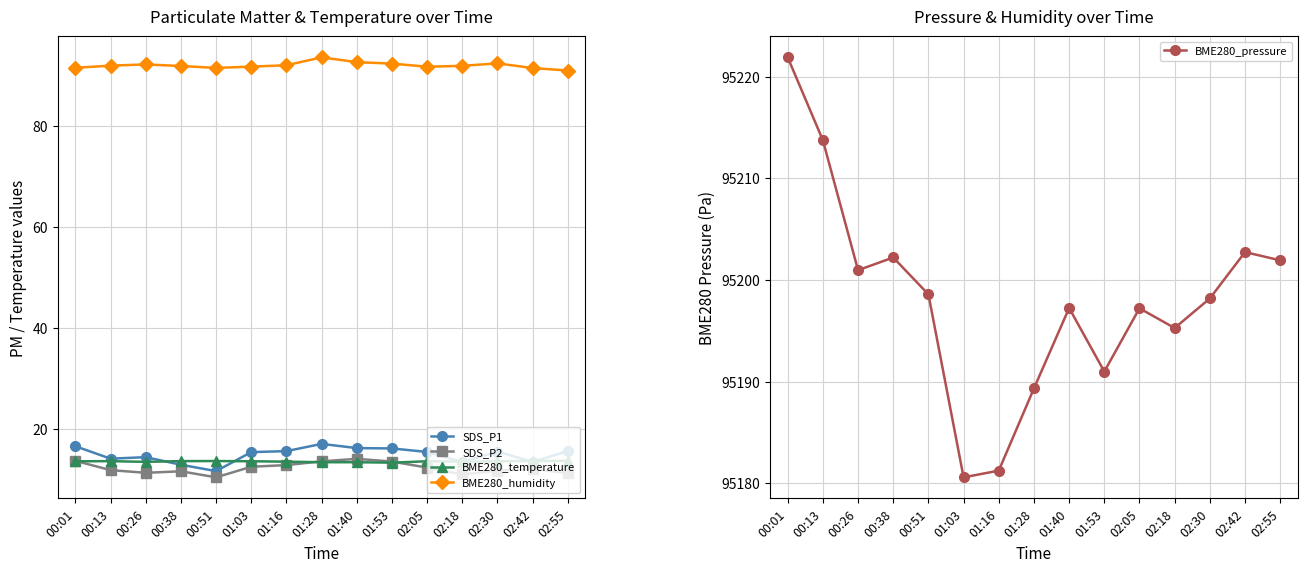

Reading left to right, what are all the values shown in this chart?

SDS_P1: 00:01=16.6	00:13=14.1	00:26=14.4	00:38=12.9	00:51=11.6	01:03=15.4	01:16=15.6	01:28=17.0	01:40=16.2	01:53=16.1	02:05=15.4	02:18=13.4	02:30=15.5	02:42=13.5	02:55=15.6
SDS_P2: 00:01=13.7	00:13=11.8	00:26=11.3	00:38=11.6	00:51=10.4	01:03=12.5	01:16=12.8	01:28=13.6	01:40=14.1	01:53=13.5	02:05=12.3	02:18=11.0	02:30=11.7	02:42=12.1	02:55=11.2
BME280_temperature: 00:01=13.6	00:13=13.6	00:26=13.5	00:38=13.6	00:51=13.6	01:03=13.6	01:16=13.5	01:28=13.4	01:40=13.4	01:53=13.3	02:05=13.6	02:18=13.5	02:30=13.6	02:42=13.7	02:55=13.7
BME280_humidity: 00:01=91.6	00:13=92.0	00:26=92.3	00:38=91.9	00:51=91.6	01:03=91.8	01:16=92.1	01:28=93.7	01:40=92.7	01:53=92.4	02:05=91.8	02:18=92.0	02:30=92.5	02:42=91.5	02:55=91.0
BME280_pressure: 00:01=95221.9	00:13=95213.8	00:26=95201.0	00:38=95202.2	00:51=95198.6	01:03=95180.6	01:16=95181.2	01:28=95189.3	01:40=95197.2	01:53=95191.0	02:05=95197.2	02:18=95195.3	02:30=95198.2	02:42=95202.8	02:55=95201.9